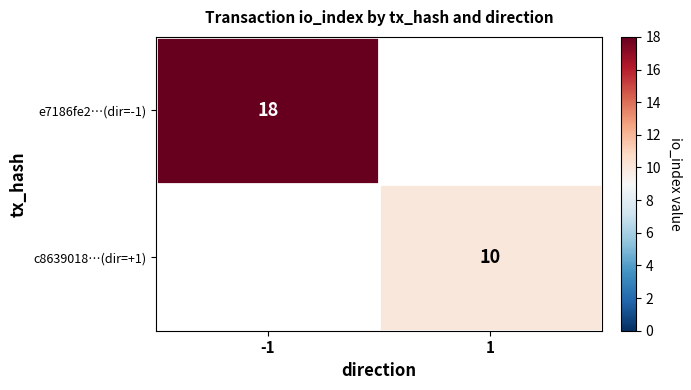

At which category is the sum across all series the highest?

-1